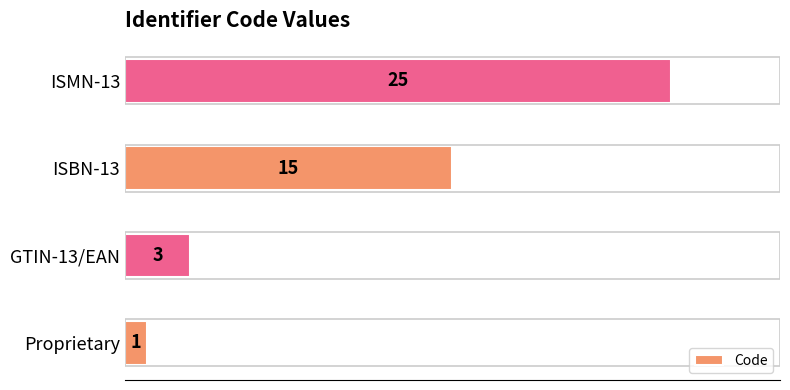

What is the ratio of the value at GTIN-13/EAN to the value at Proprietary?

3.0